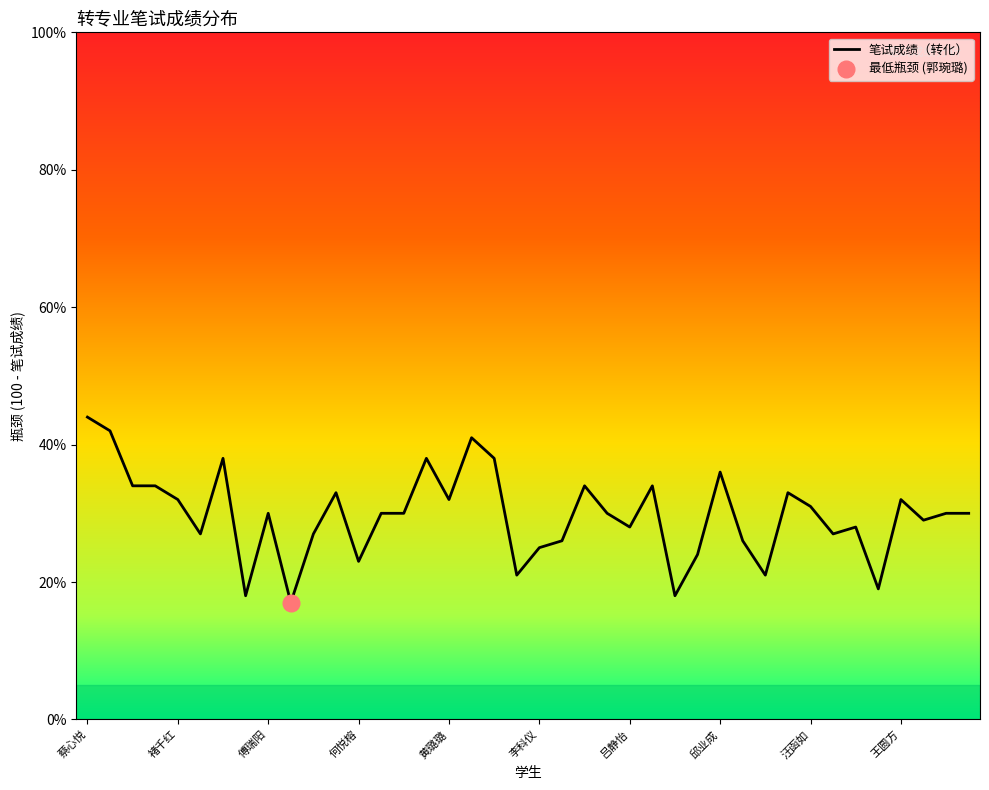

Approximately how many times larger is the value at 李科仪 compared to 罗倩?

0.7